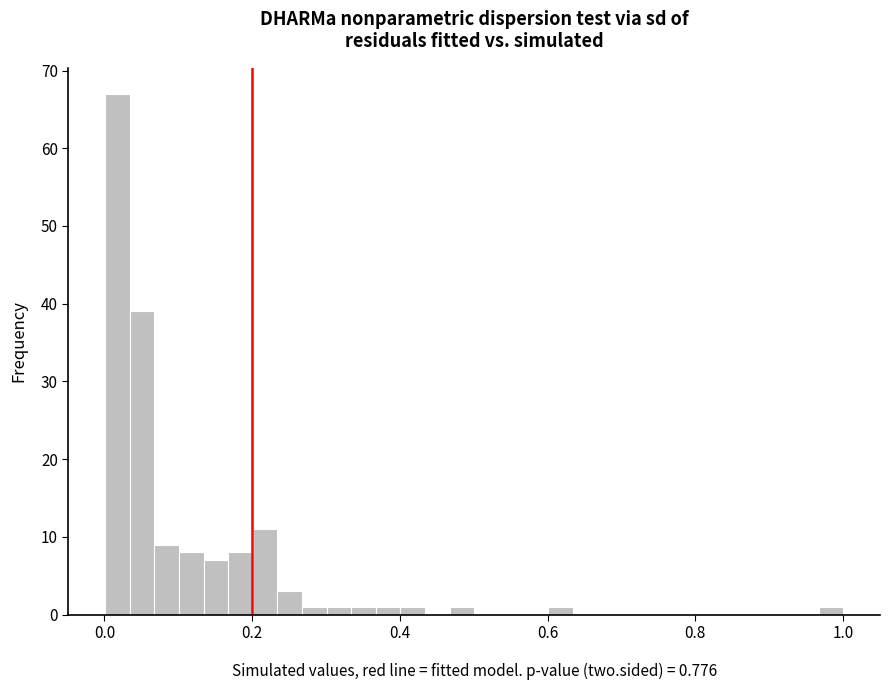

Read against the x-axis, roughly where is the centre of the tallest bar?

0.02